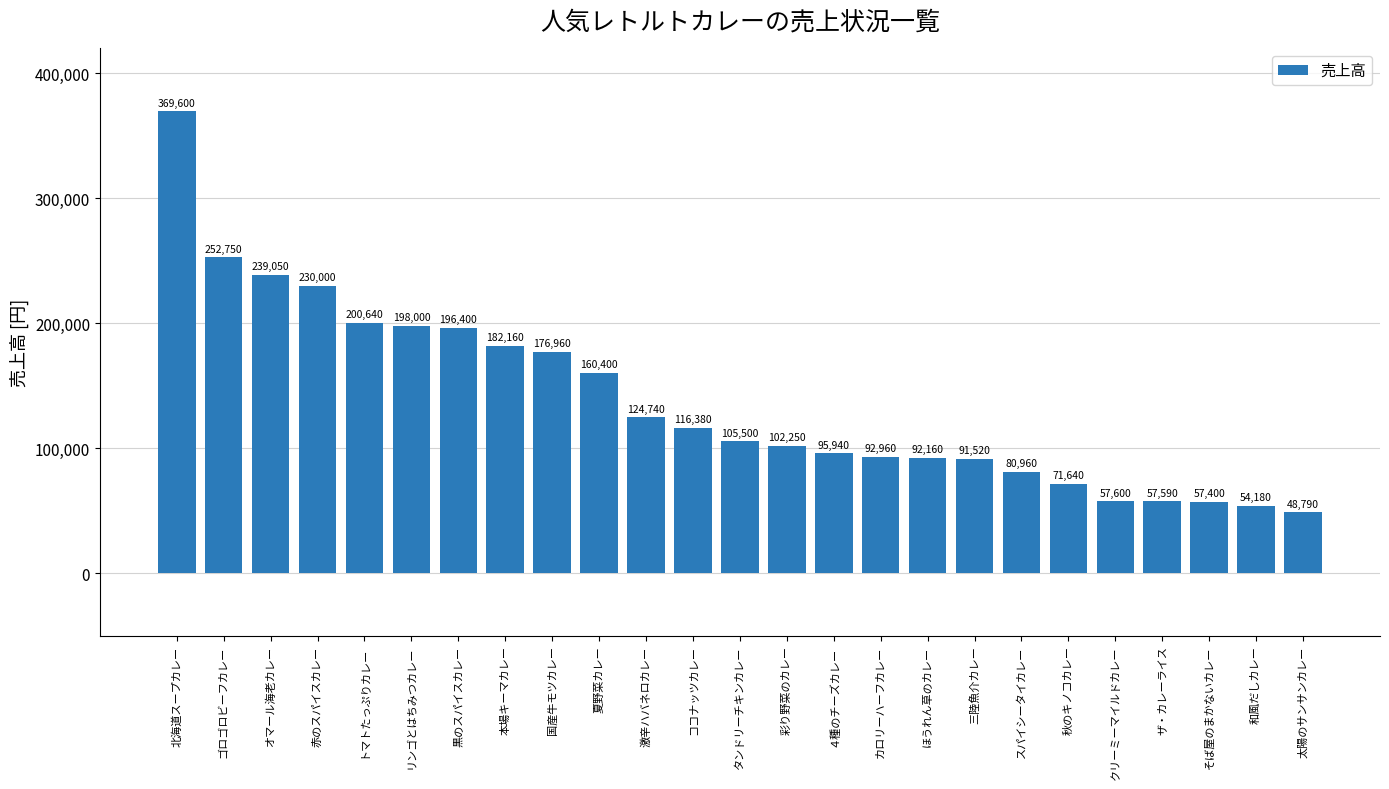

The chart shows a value of 102250 at 彩り野菜のカレー. True or false?

True